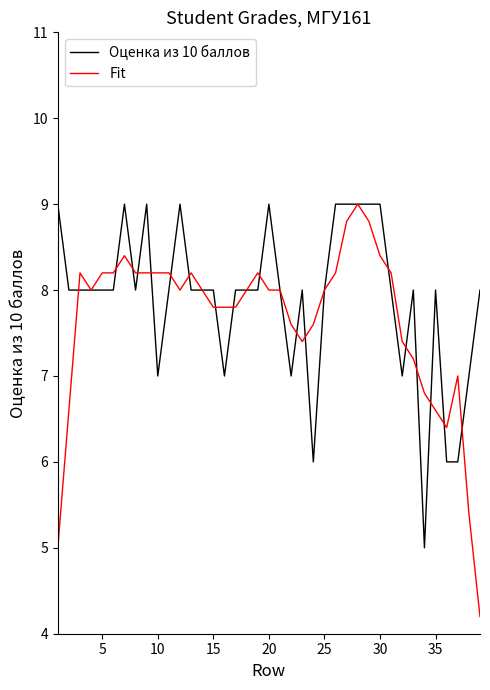

What is the smallest value displayed?

4.2